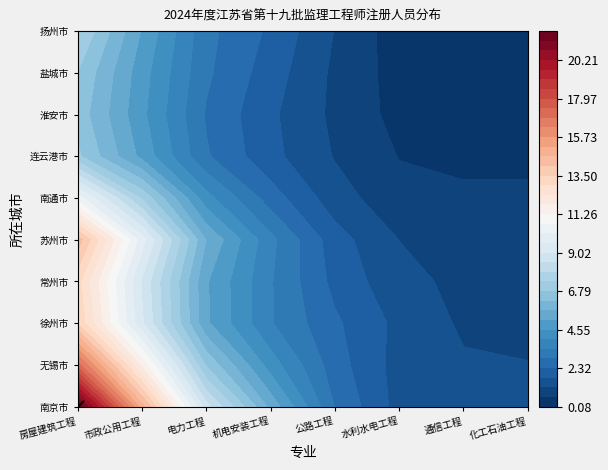

Is it true that 南京市 equals 3 at 公路工程?

False